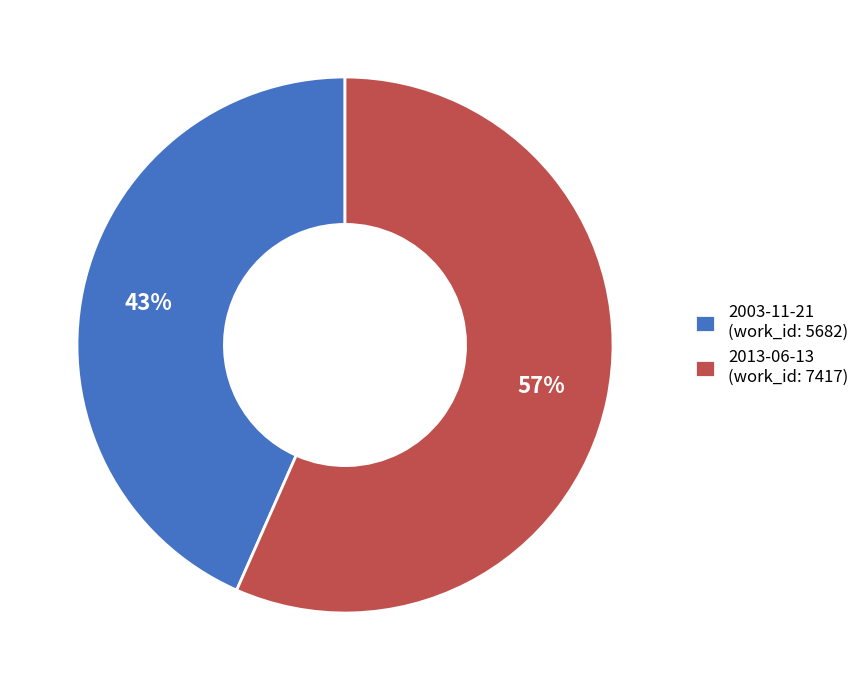

Is it true that 2003-11-21 is 52% of the pie?

False